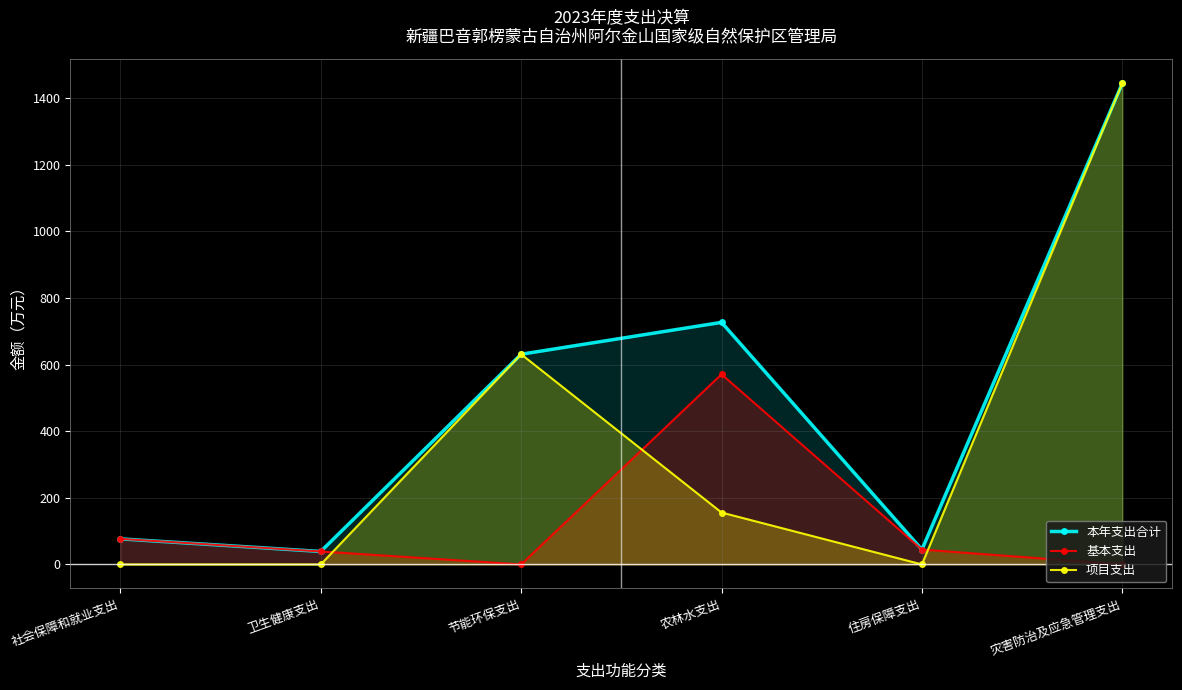

How many lines are shown in the chart?

3